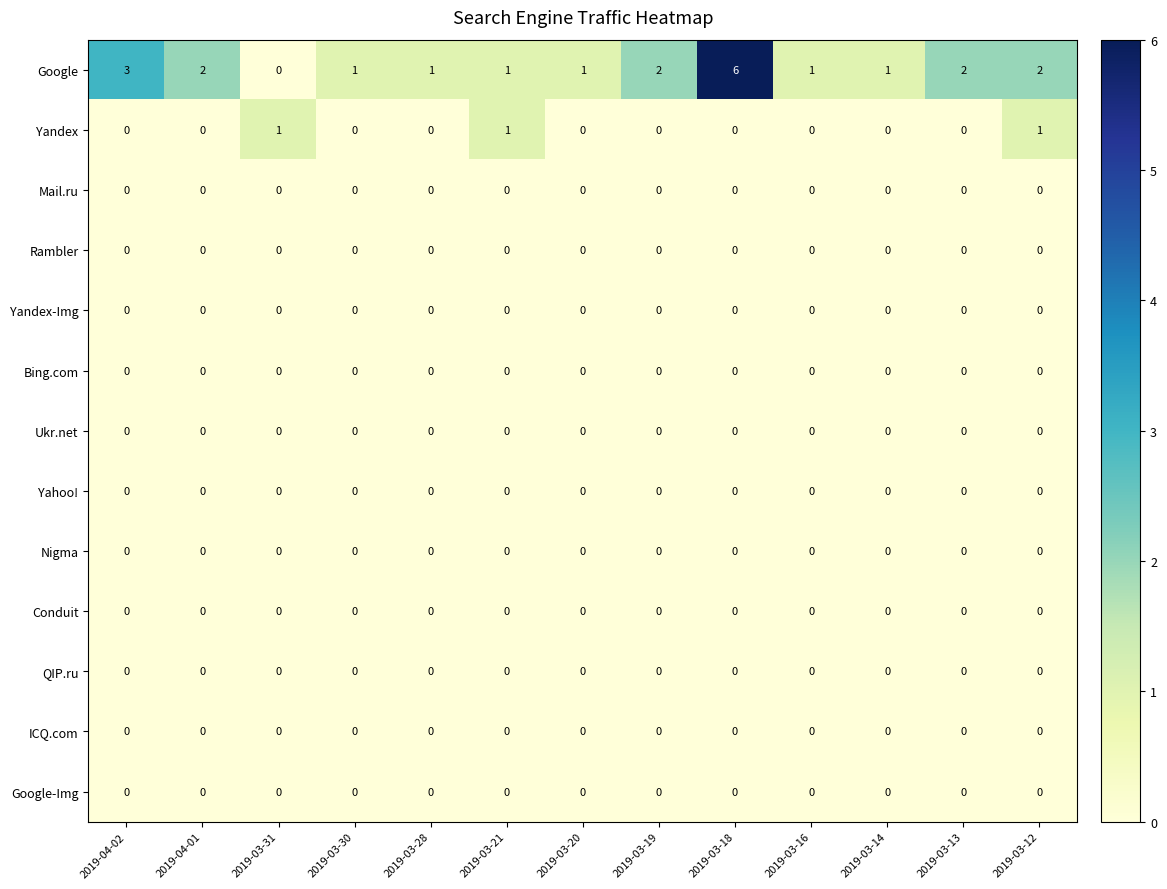

At which label is Google closest to 3?

2019-04-02